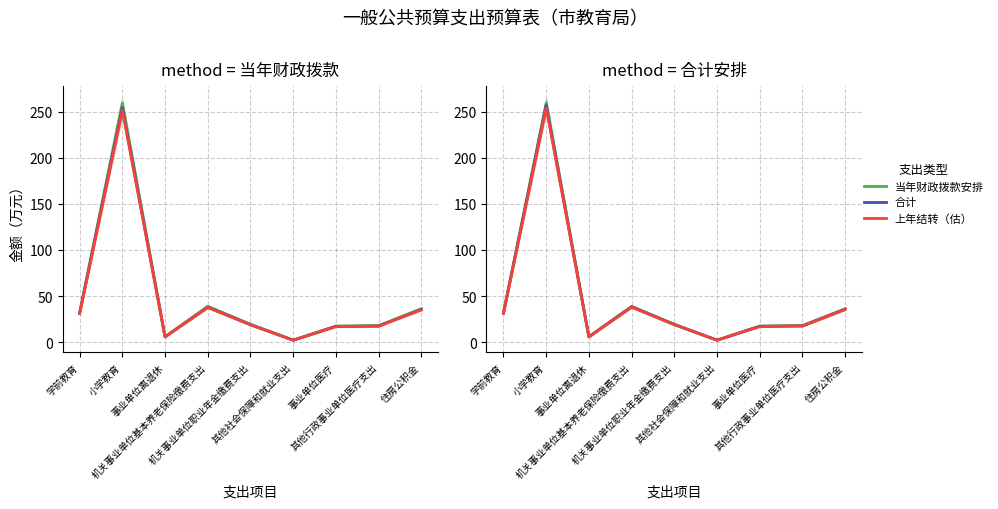

True or false: 合计 and 上年结转（估） intersect in this chart.

False